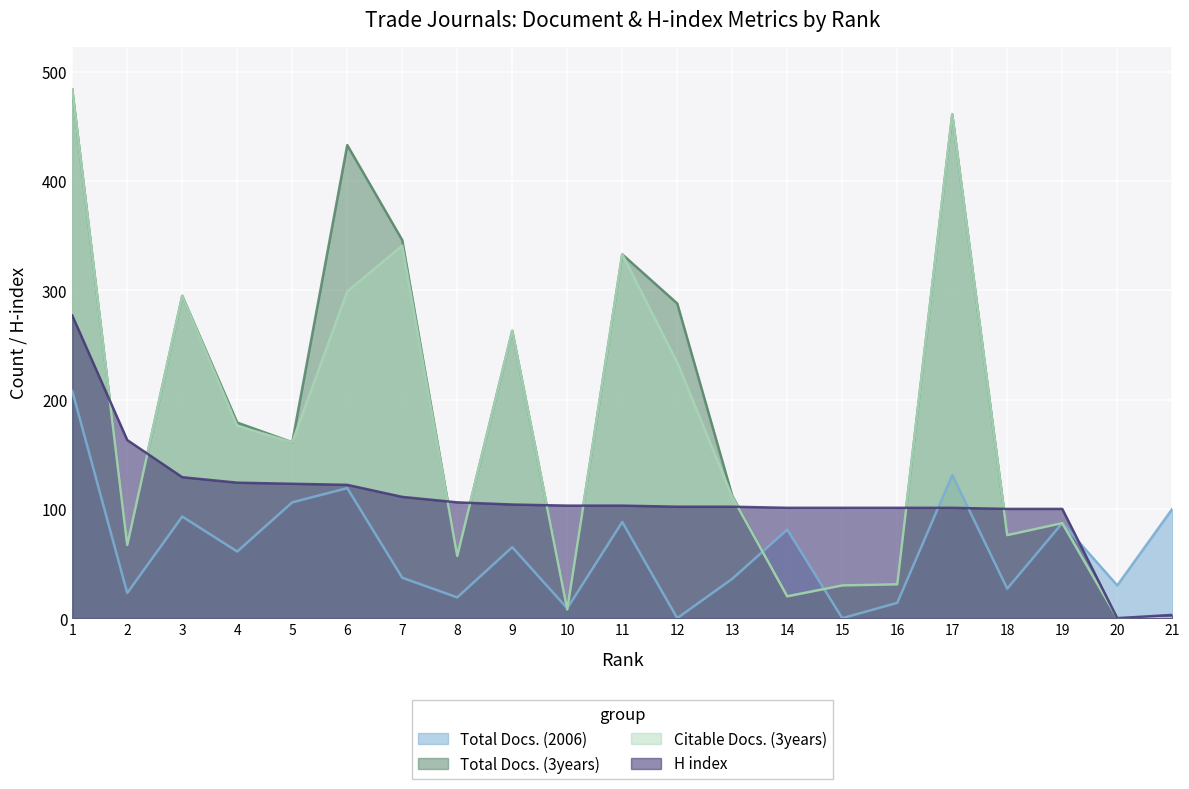

Reading left to right, what are all the values shown in this chart?

Total Docs. (2006): 208	23	93	61	106	119	37	19	65	9	88	0	36	81	0	14	131	27	87	30	100
Total Docs. (3years): 484	67	295	179	161	433	346	57	263	8	333	288	112	20	30	31	461	76	87	0	0
Citable Docs. (3years): 484	67	295	176	161	299	341	57	263	8	333	234	111	20	30	31	461	76	87	0	0
H index: 277	163	129	124	123	122	111	106	104	103	103	102	102	101	101	101	101	100	100	0	3